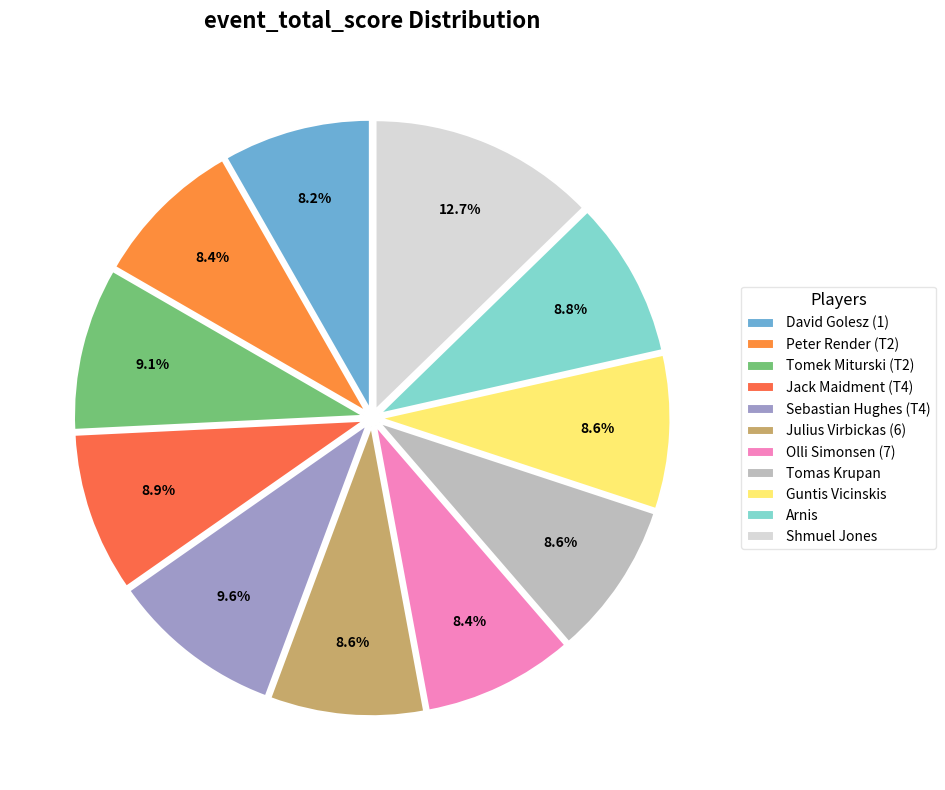

True or false: Tomek Miturski (T2) accounts for 1% of the total.

False